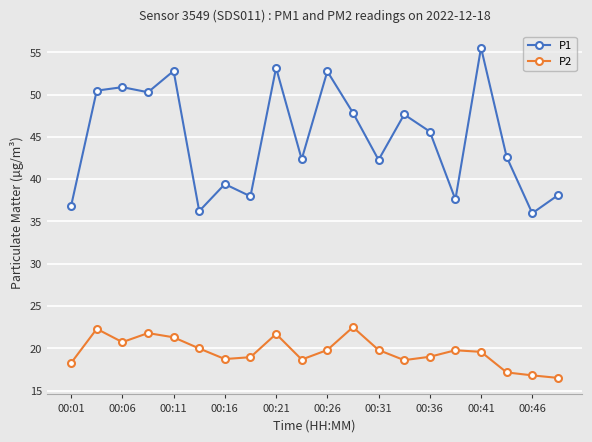

At how many categories does at least one series exceed 29?

20